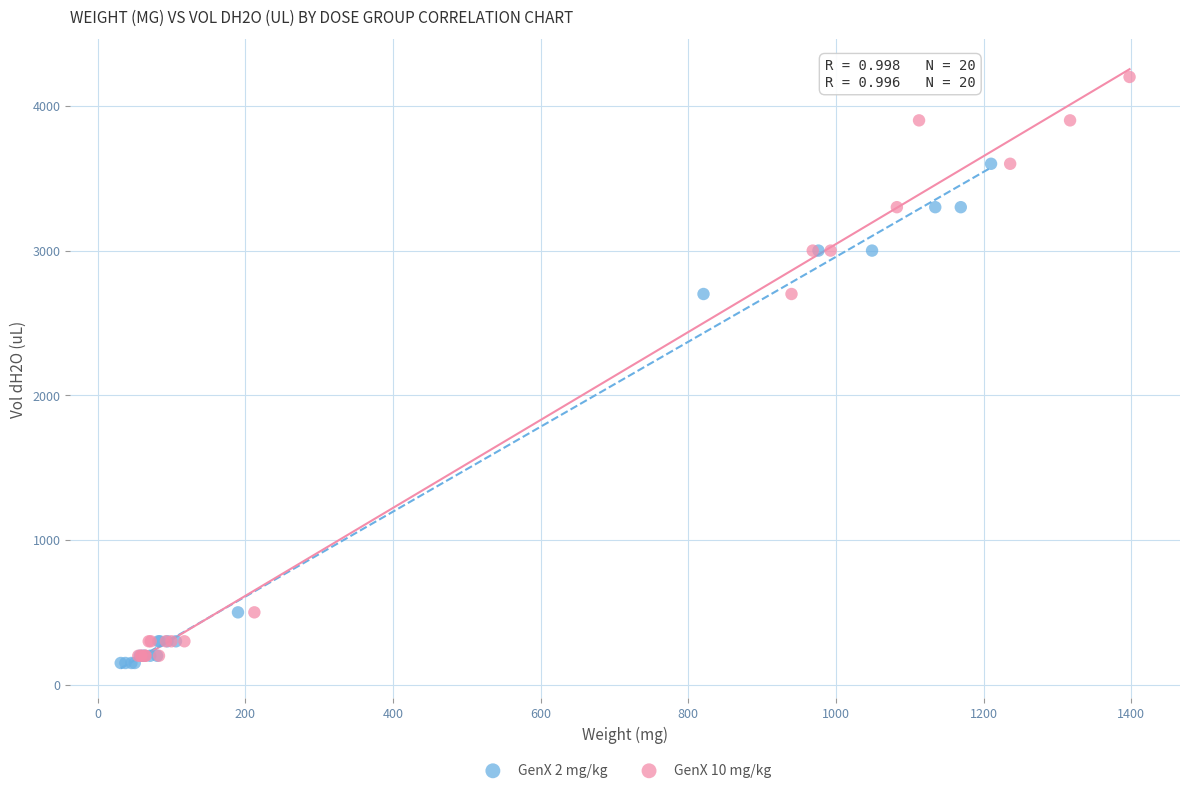

Which series has the widest spread of Y values?

GenX 10 mg/kg